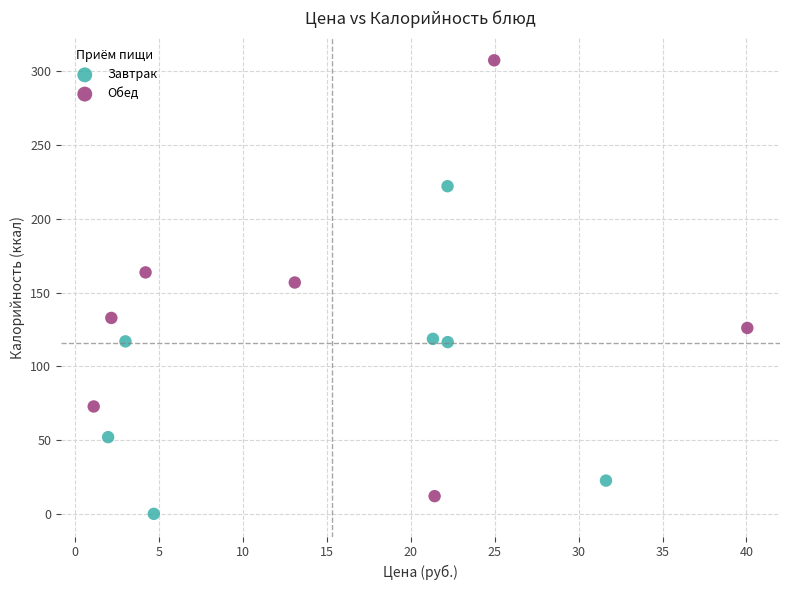

What are all the series names shown in the legend?

Завтрак, Обед